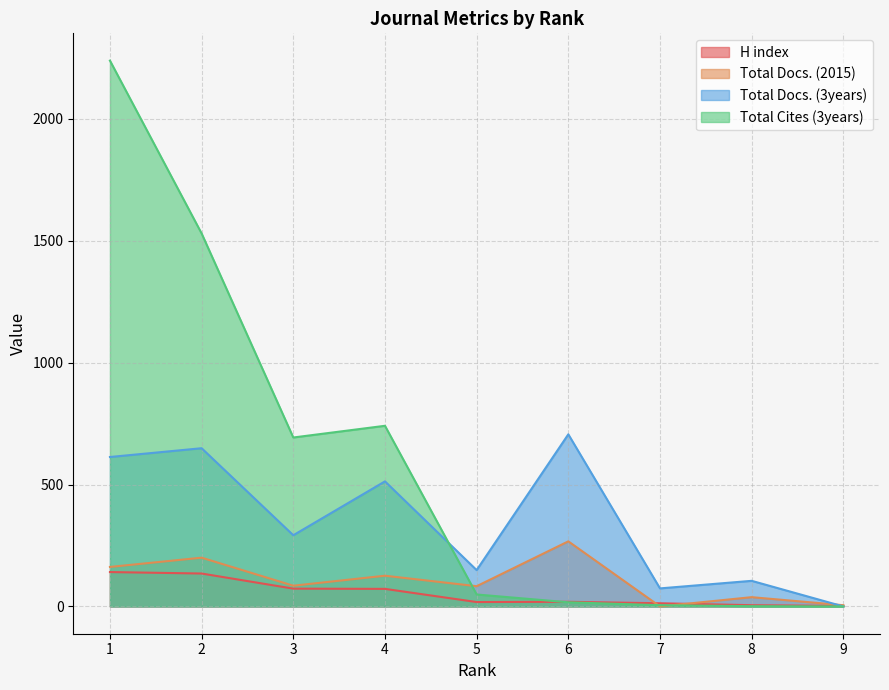

List the series in order of their peak value, highest first.

Total Cites (3years), Total Docs. (3years), Total Docs. (2015), H index